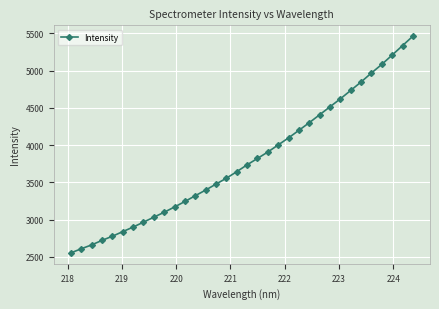

What is the value of the 26th point from the left?

4515.9